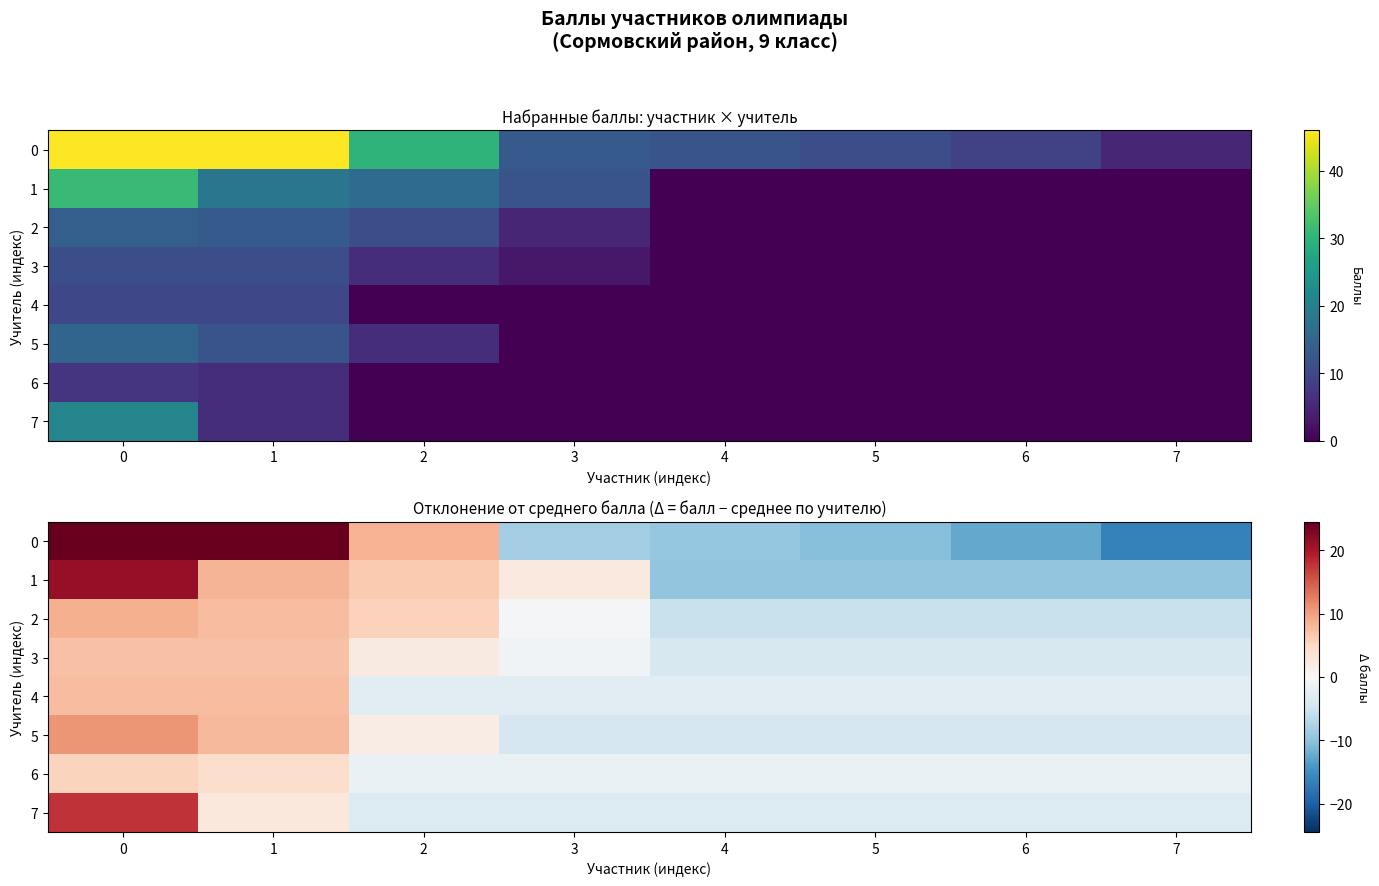

What is the greatest value displayed?

24.5